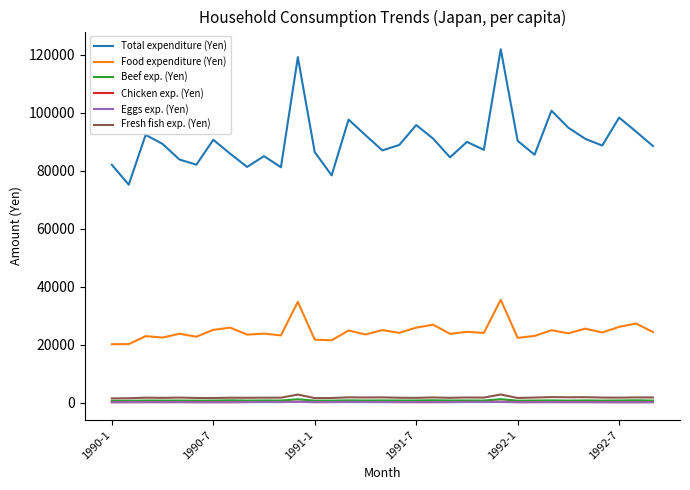

True or false: Eggs exp. (Yen) has more than 2 points higher than both neighbors.

True